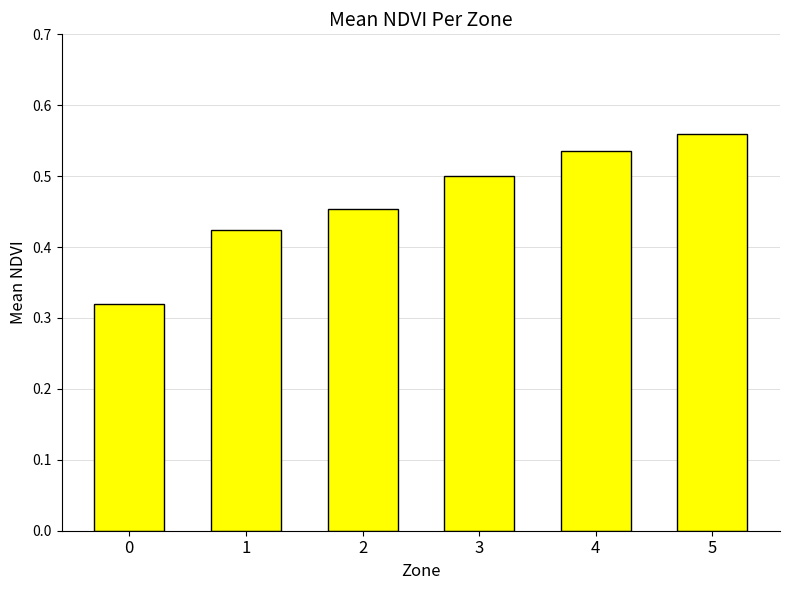

How many values are between 0 and 1?

6